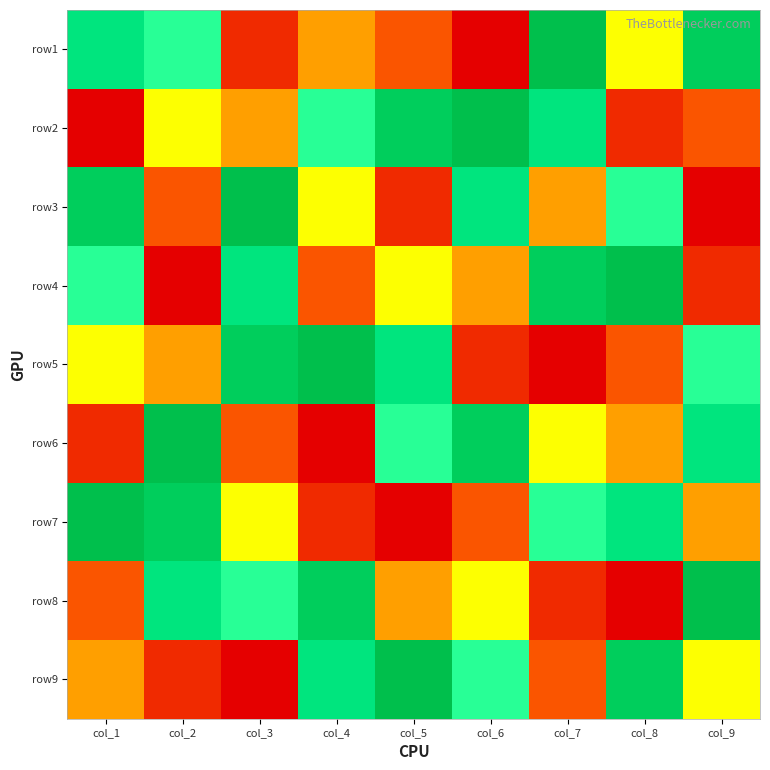

At which category is the sum across all series the highest?

col_1